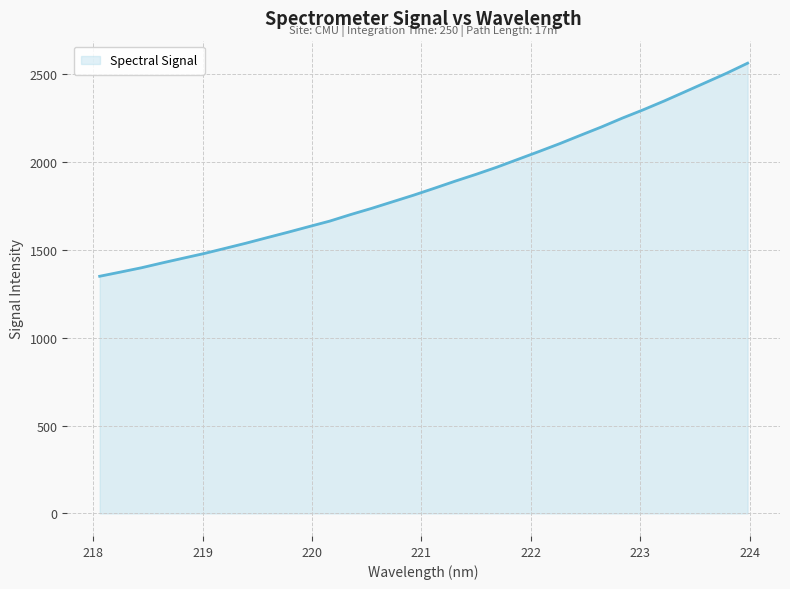

Reading left to right, list all the values displayed in this chart.

1350.5	1374.6	1399.0	1426.9	1453.7	1480.2	1509.5	1539.1	1570.3	1601.2	1633.1	1664.7	1701.9	1737.1	1774.5	1811.9	1851.5	1892.1	1931.0	1971.8	2016.2	2060.3	2105.5	2153.4	2200.6	2251.0	2298.3	2348.3	2400.9	2453.9	2506.9	2563.7